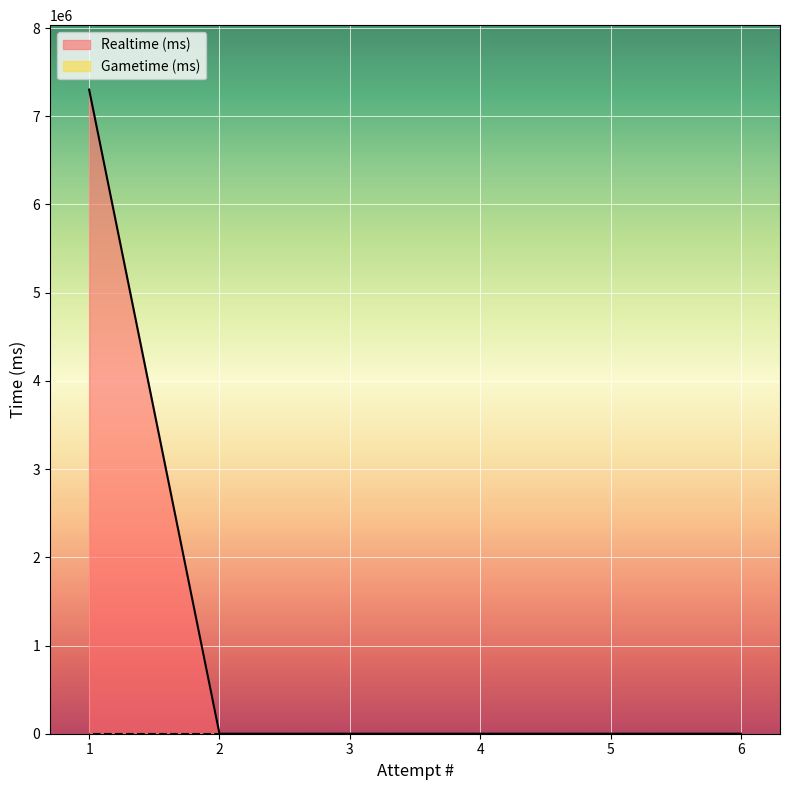

What is the average value?

1217138